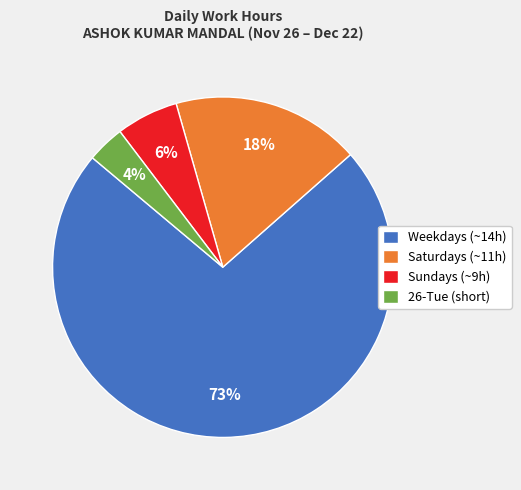

Which category has the biggest portion of the pie?

Weekdays (~14h)